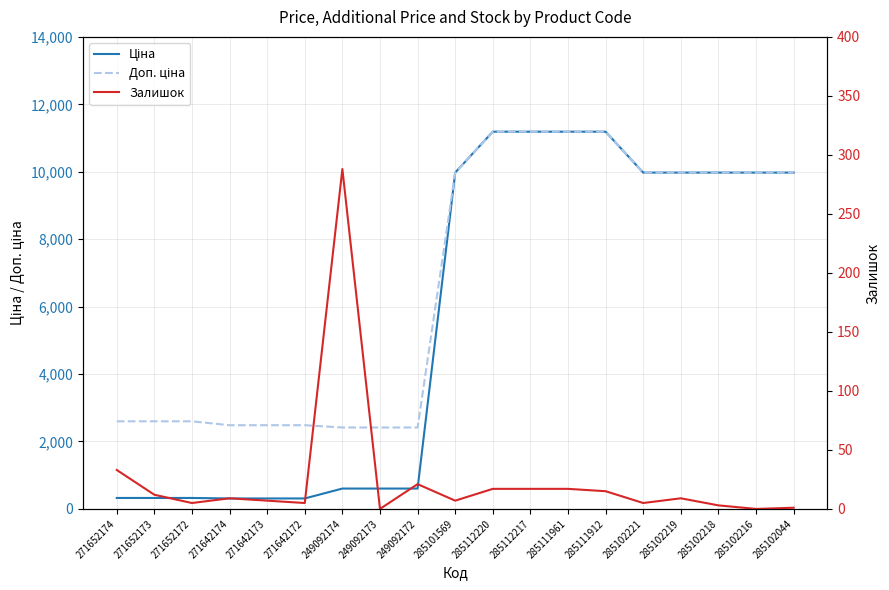

Rank the series at 271642174 from lowest to highest value.

Залишок, Ціна, Доп. ціна